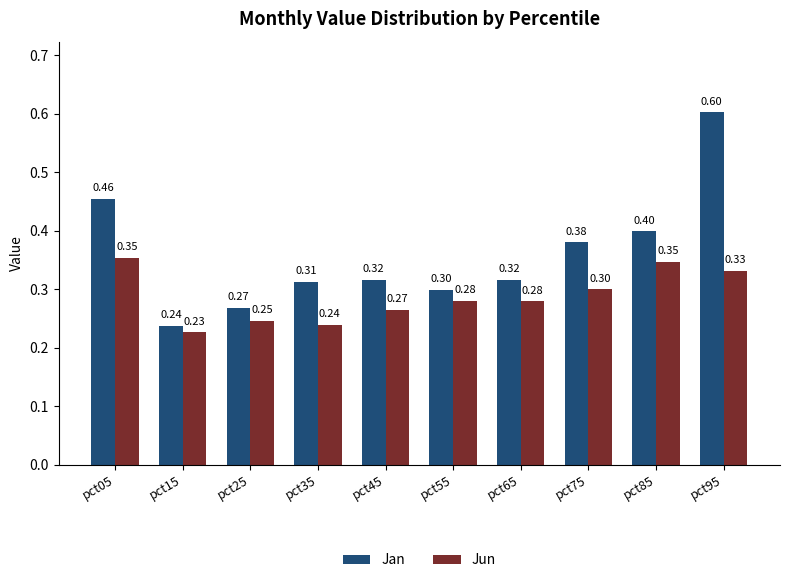

Where is Jun nearest to the value 0?

pct15